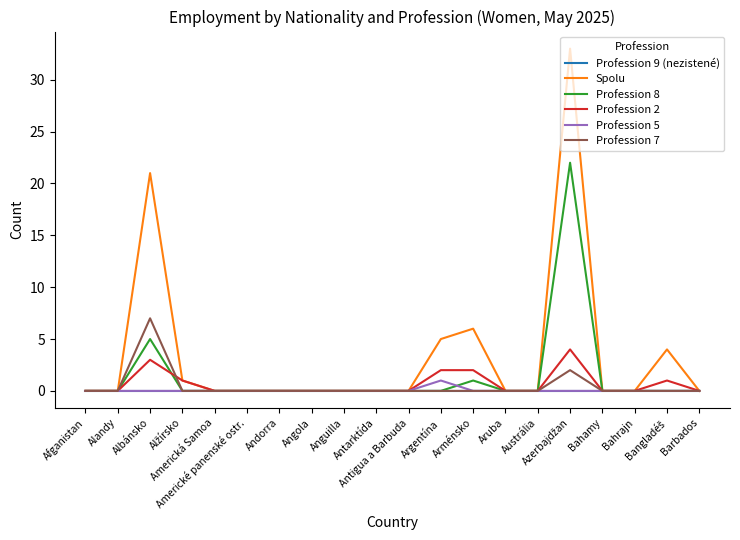

What are all the series names shown in the legend?

Profession 9 (nezistené), Spolu, Profession 8, Profession 2, Profession 5, Profession 7